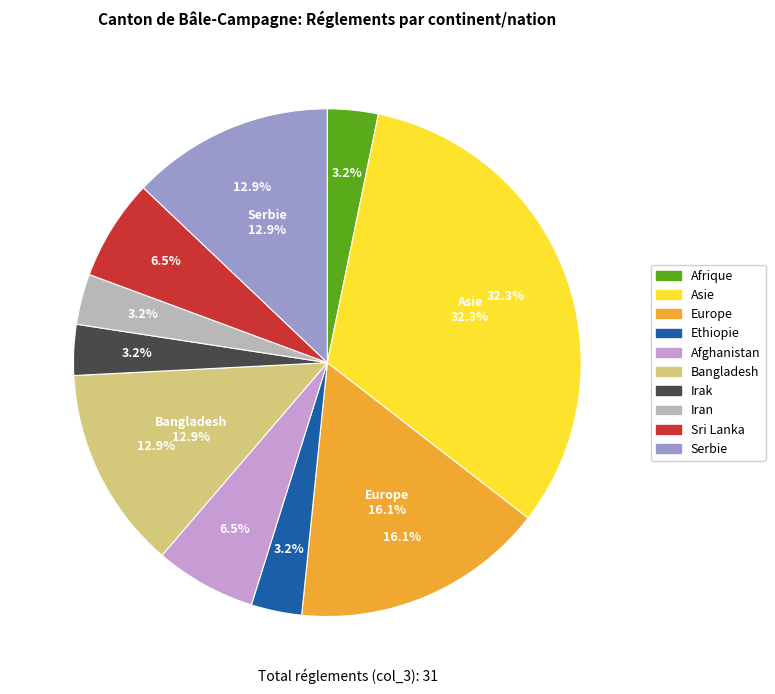

True or false: Afghanistan accounts for 6% of the total.

True